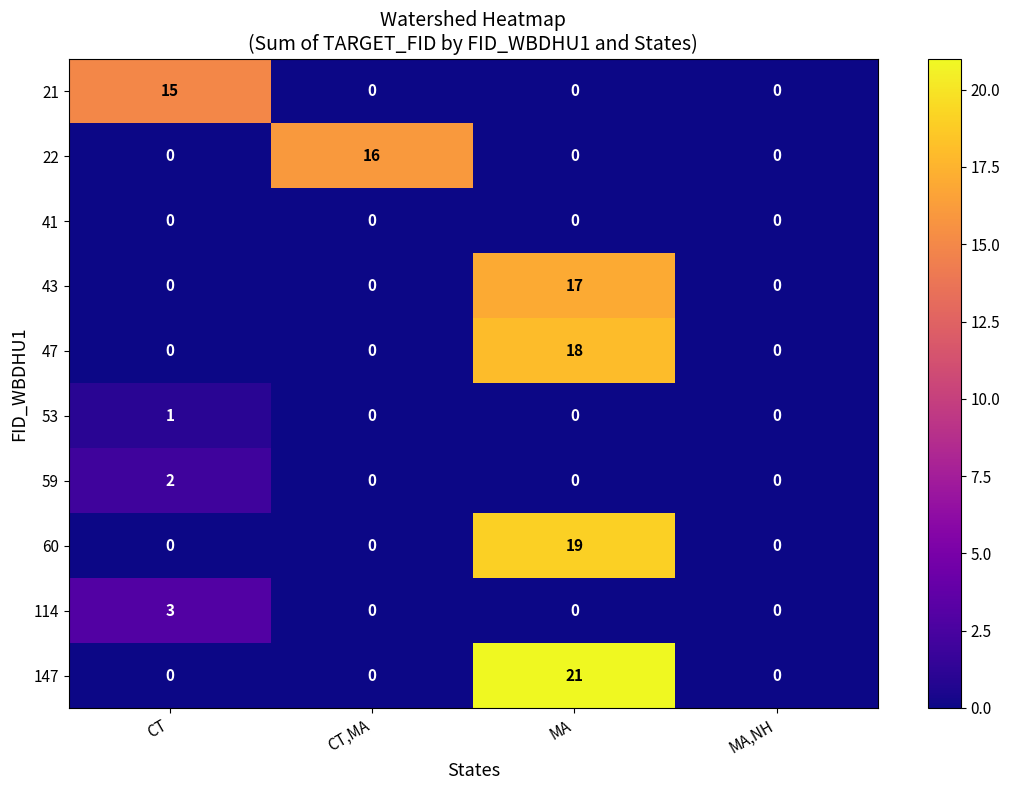

How many 147 values are between 0 and 21?

4